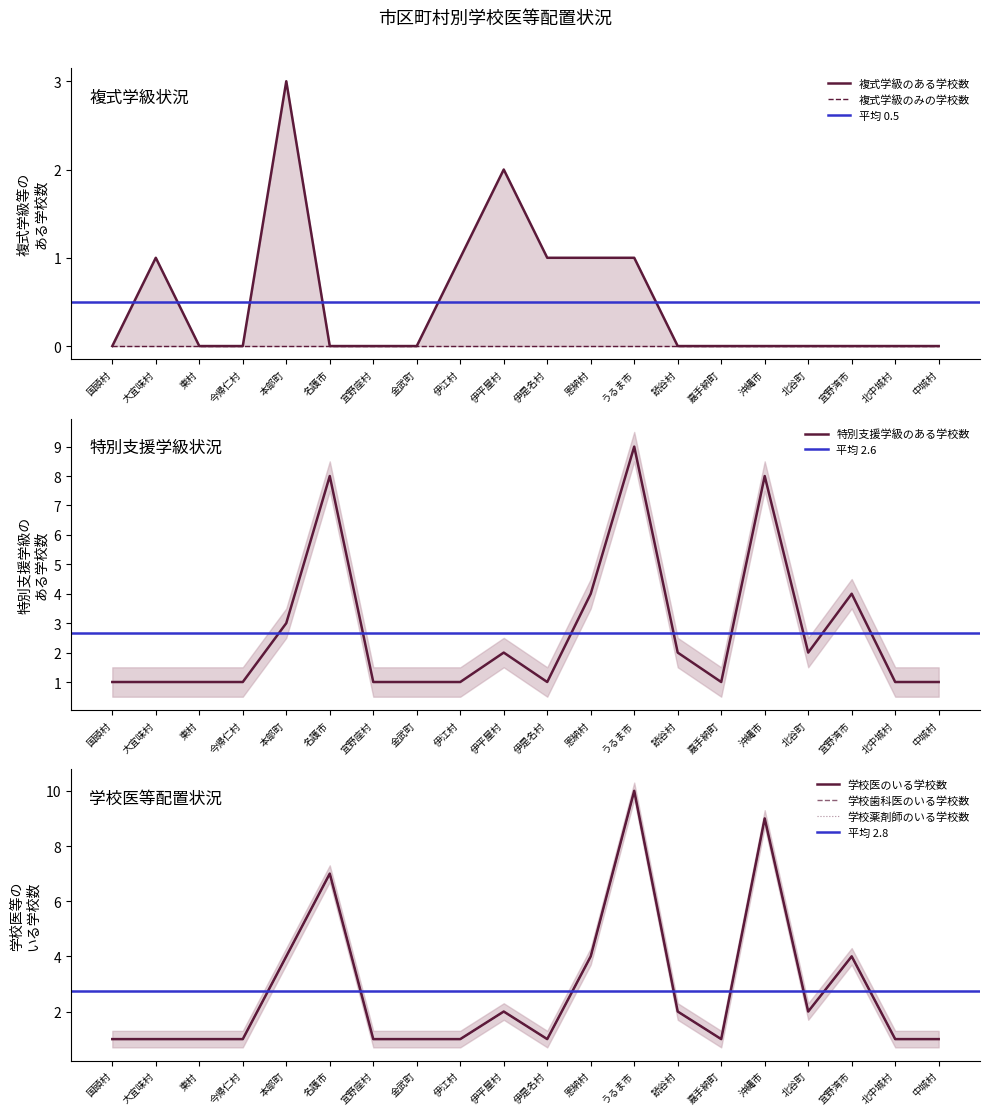

What is the value of the 学校薬剤師のいる学校数 point at the 12th from the left?

4